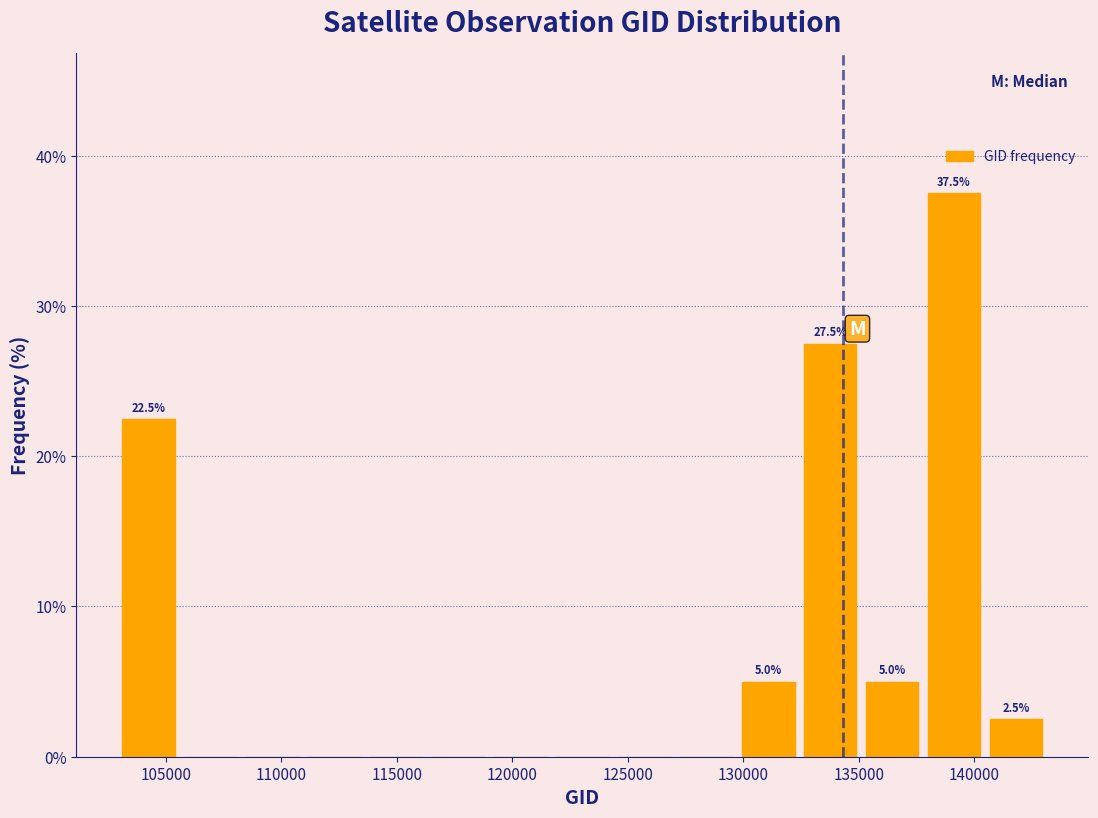

Which range on the x-axis has the tallest bar?

138000 to 140500